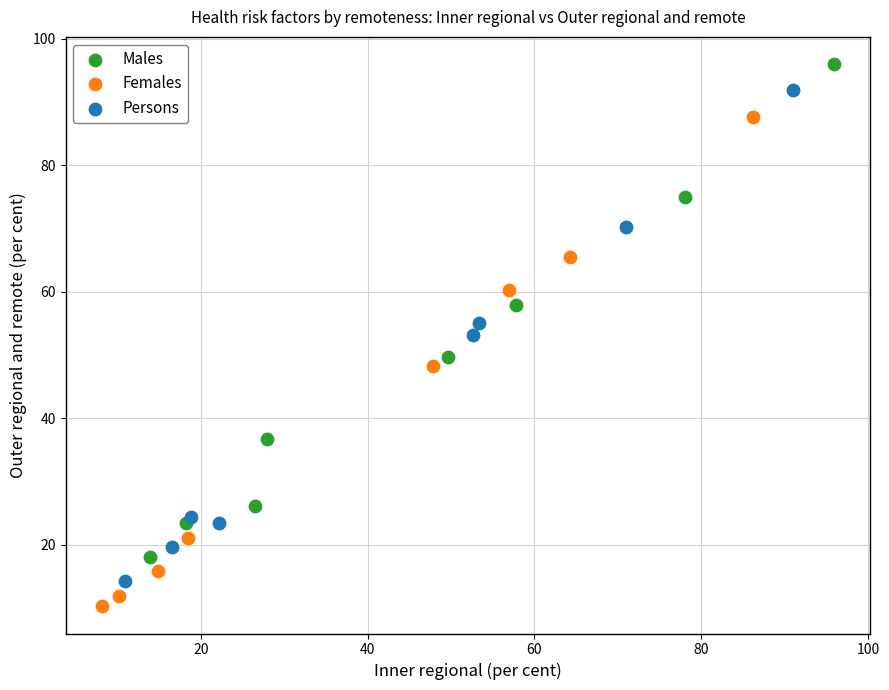

Which series contains the highest Y value?

Males